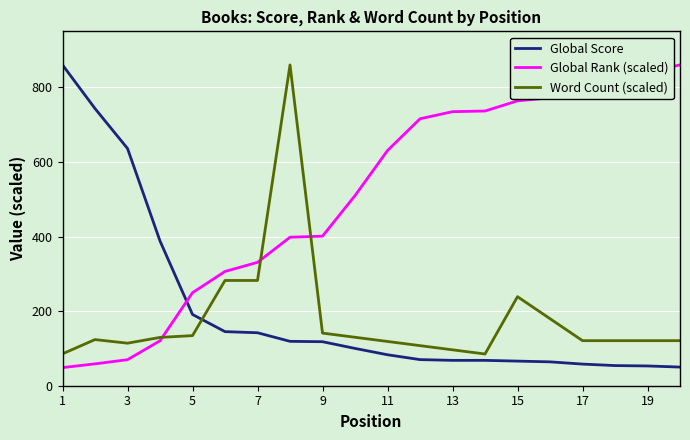

What is the average value of the Word Count (scaled) series?

179.6